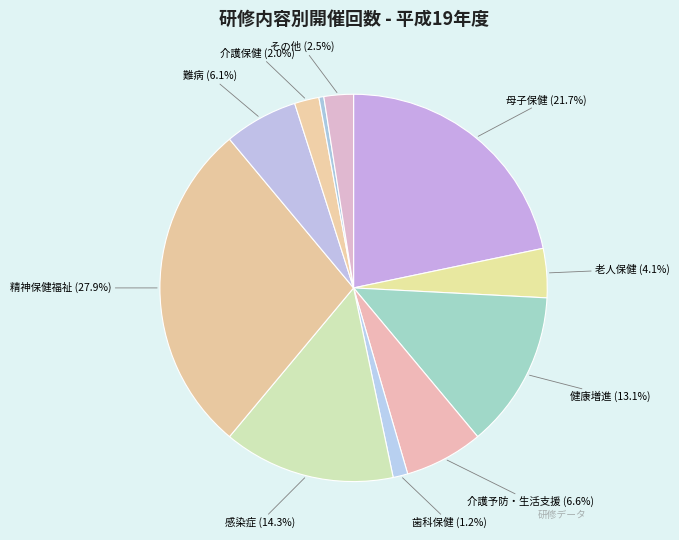

Count the number of slices in the pie.

11